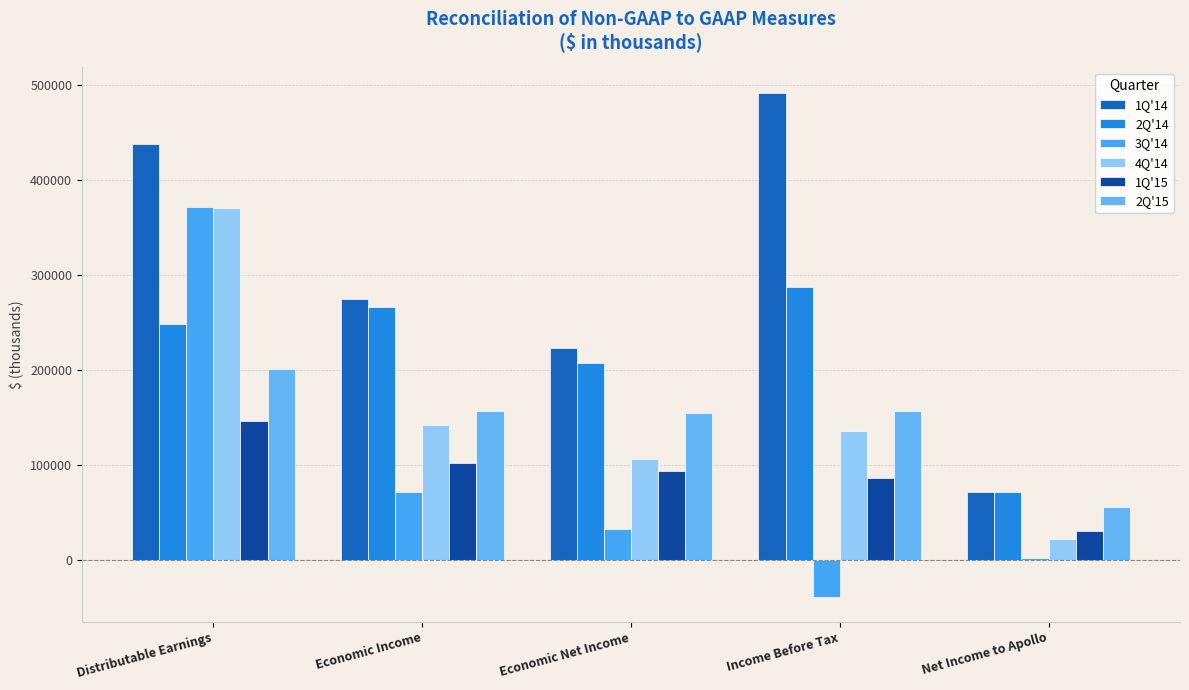

What is the value of the 2Q'15 bar at the 3rd from the left?

154664